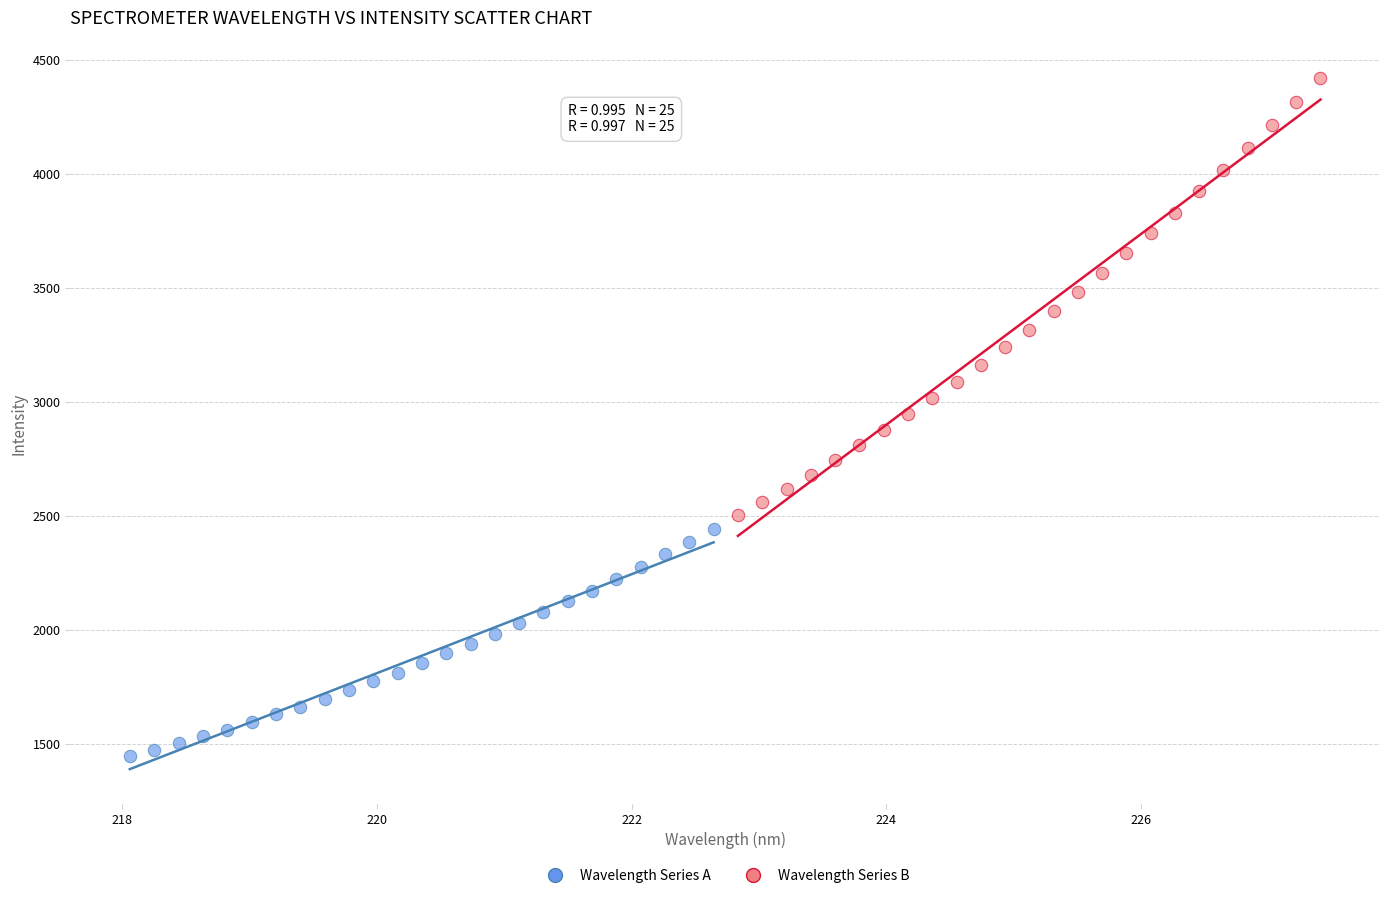

What are all the series names shown in the legend?

Wavelength Series A, Wavelength Series B